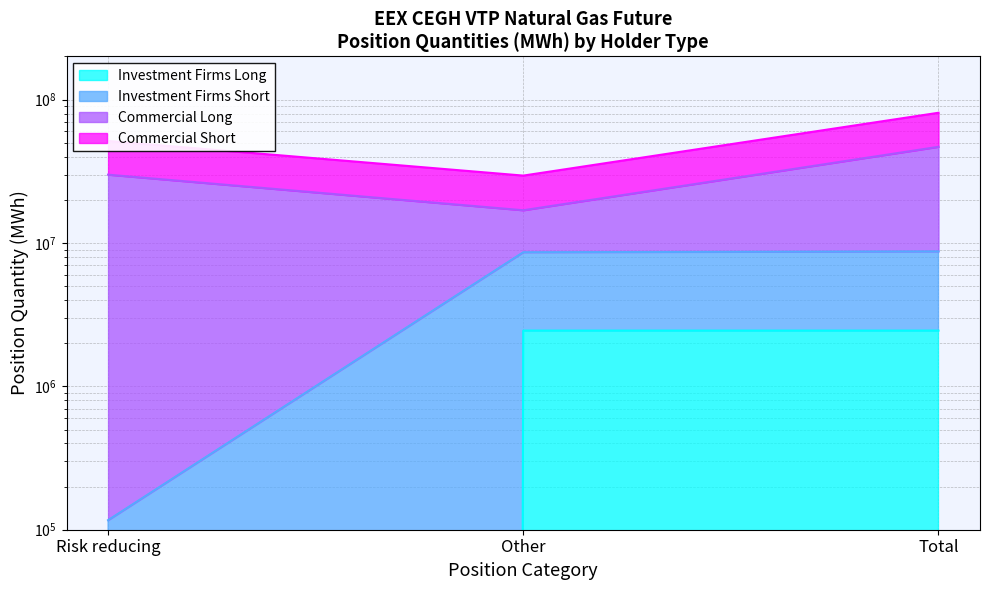

What is the value of the Investment Firms Short point at the 2nd from the left?

8620290